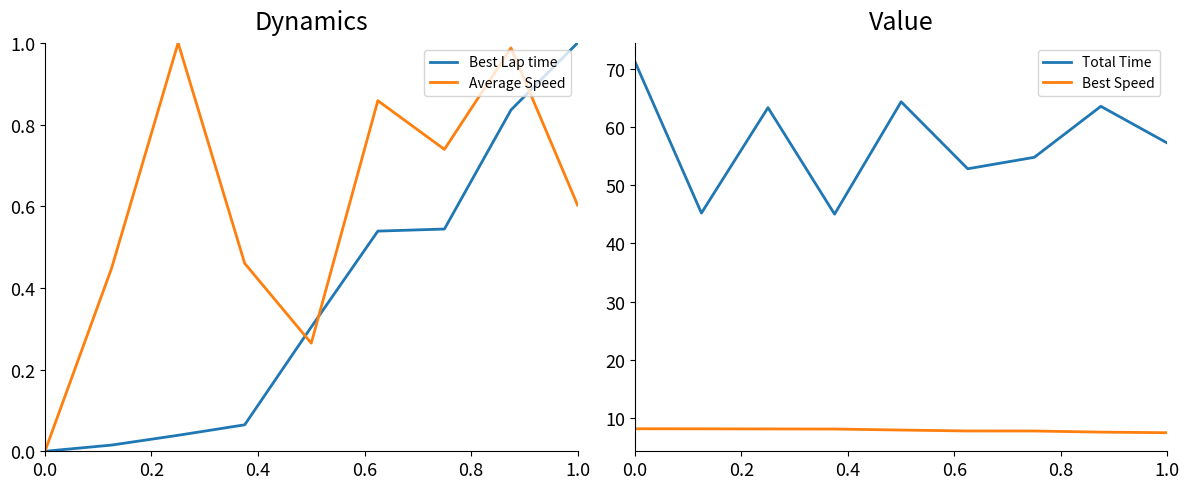

True or false: Best Speed and Total Time cross at least once.

False